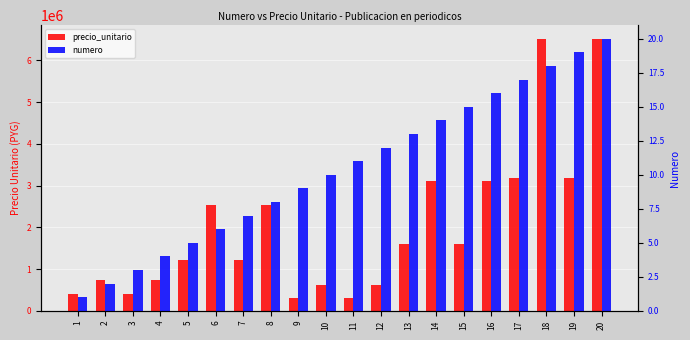

How many values in the precio_unitario series are below 1593900?

10